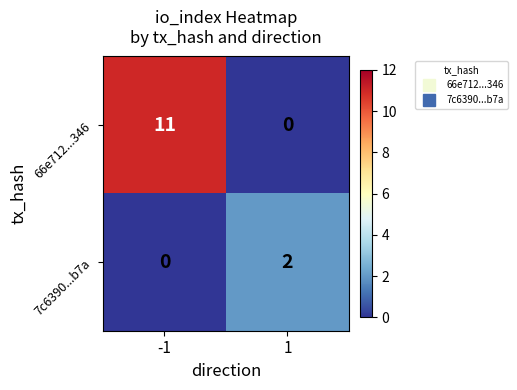

Between -1 and 1, which series saw the biggest shift?

66e712...346